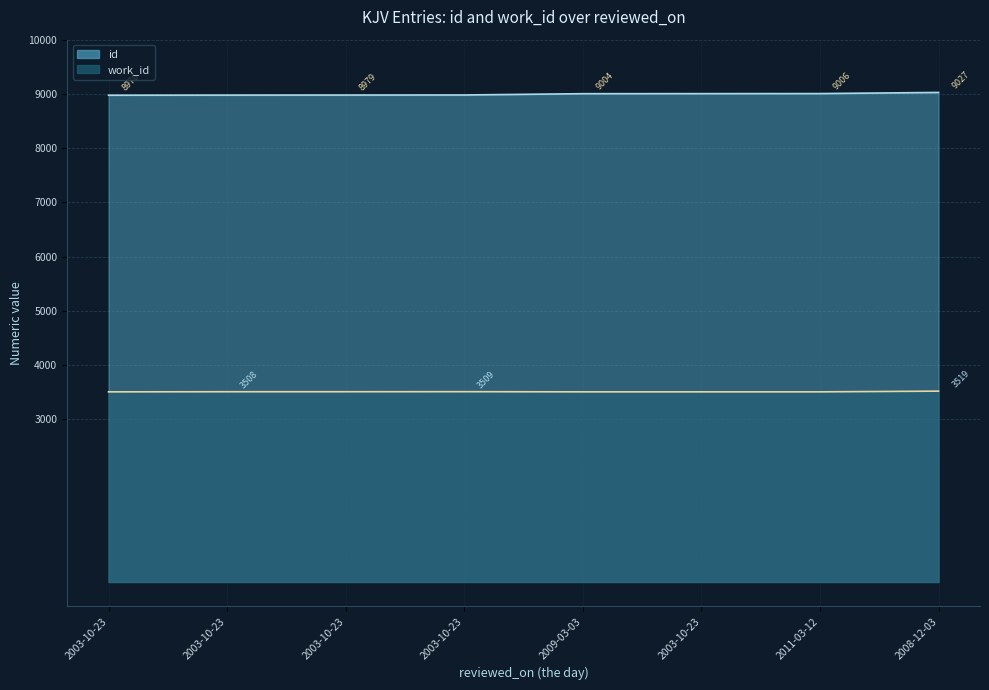

Does the chart have visible grid lines?

Yes